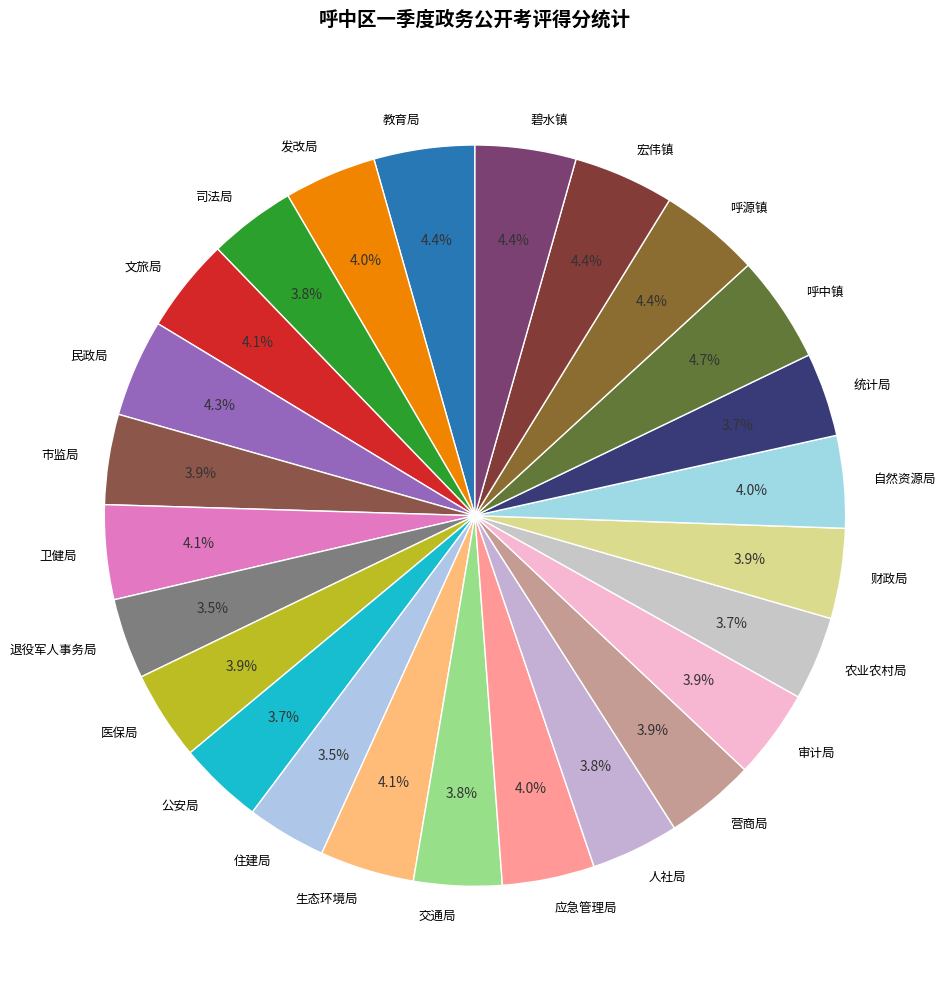

What is the total percentage of 住建局 and 应急管理局?

7.5%